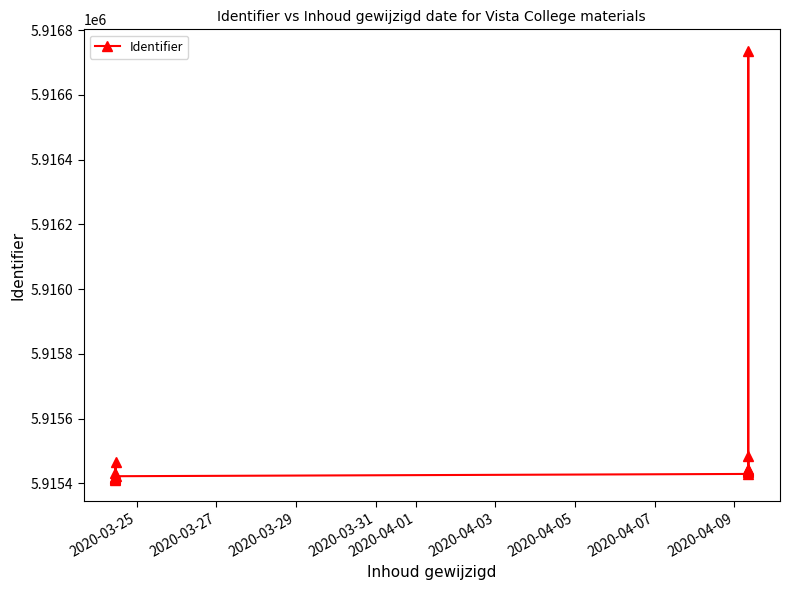

What is the sum of all values?

94648247